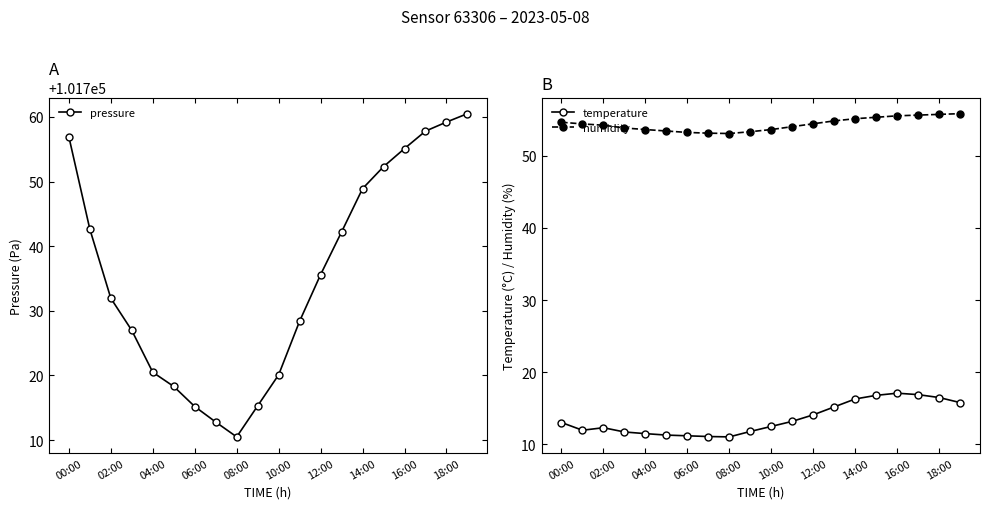

What is the sum of the pressure values at 10:00 and 06:00?

203435.3